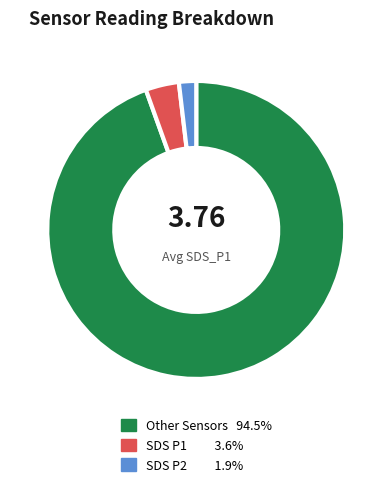

Is there a majority slice in this chart?

Yes